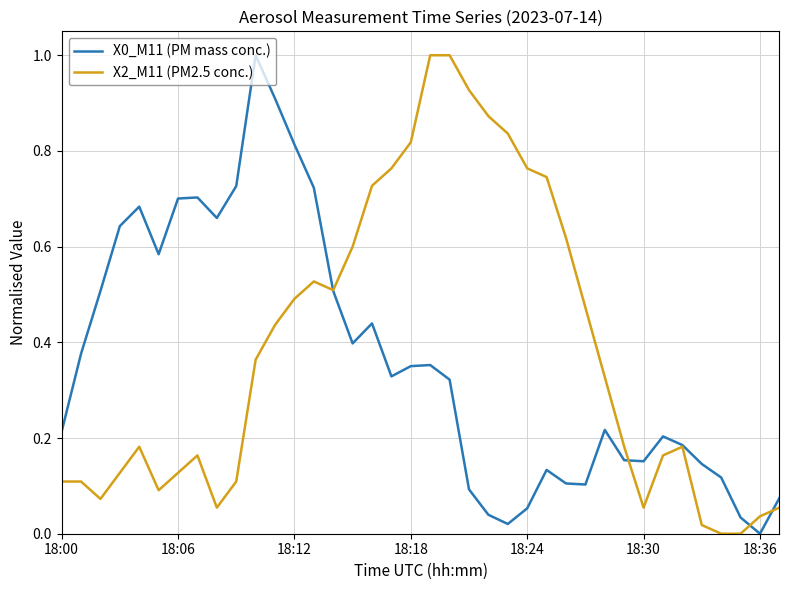

What is the maximum value shown in the chart?

1.0